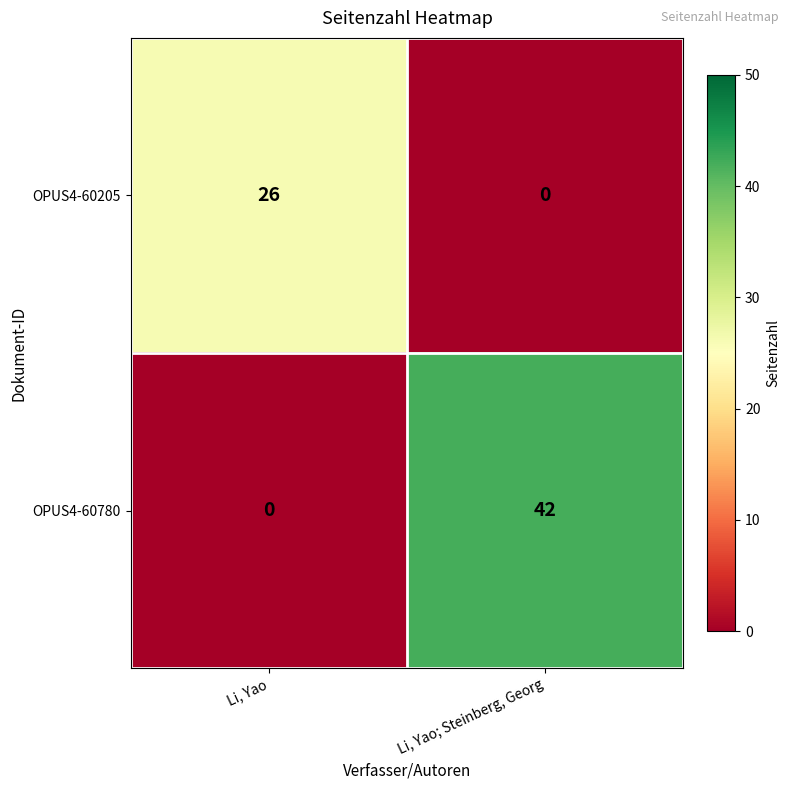

List the series in order of their peak value, lowest first.

OPUS4-60205, OPUS4-60780